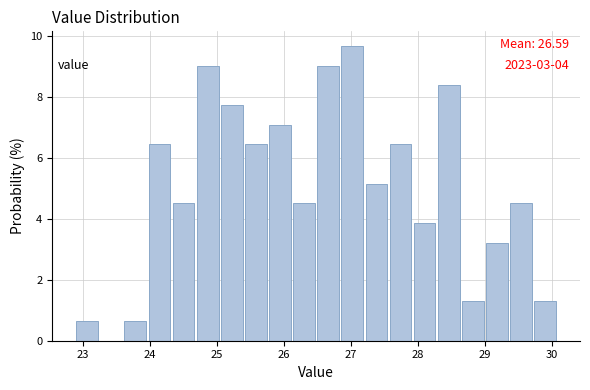

Around what value on the x-axis is the tallest bar? Give the approximate position of its centre, as read against the axis.

27.0